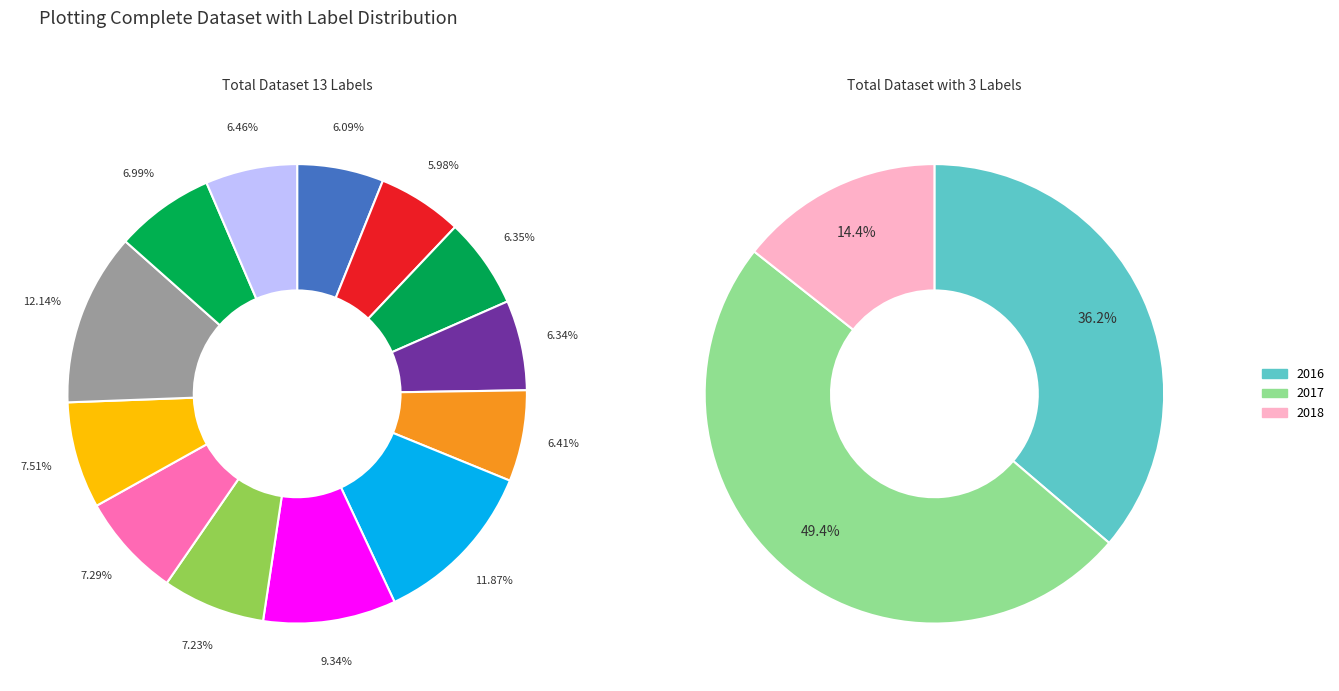

Is the sum of 12 and 28 greater than half?

No